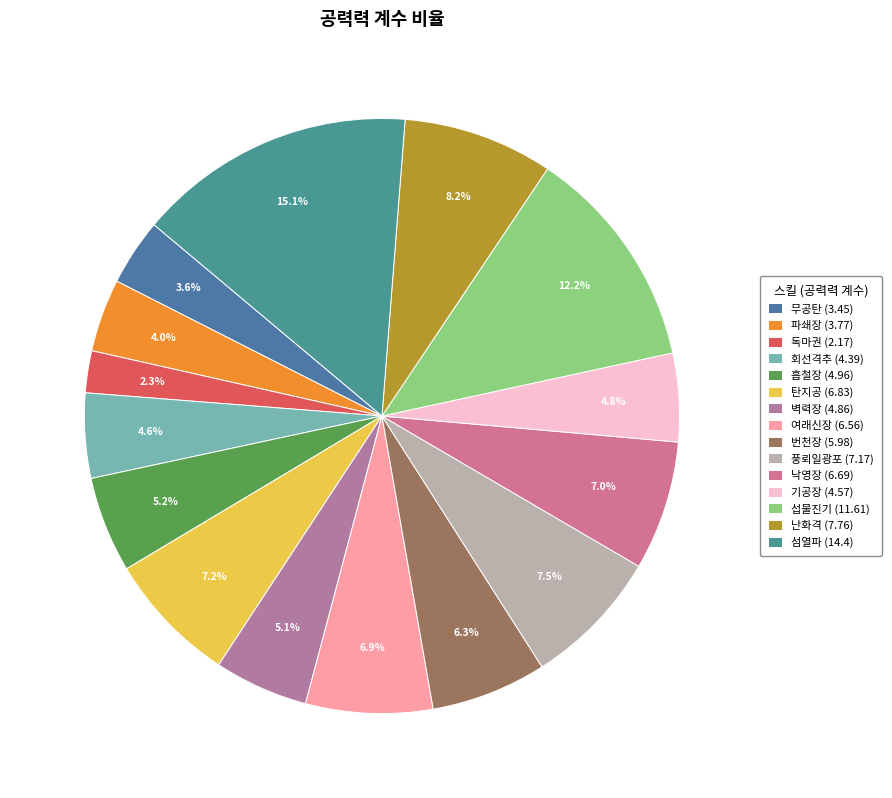

Between 파쇄장 and 섭물진기, which is larger?

섭물진기